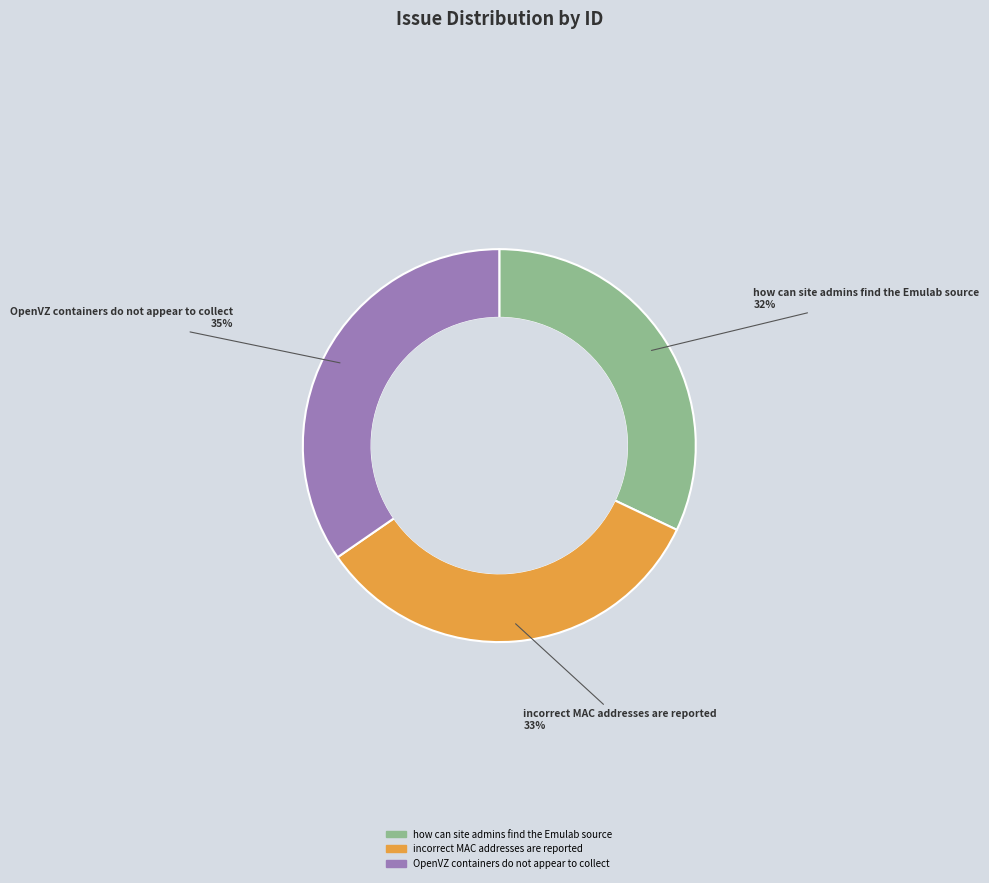

Do how can site admins find the Emulab source and OpenVZ containers do not appear to collect together represent more than half of the pie?

Yes